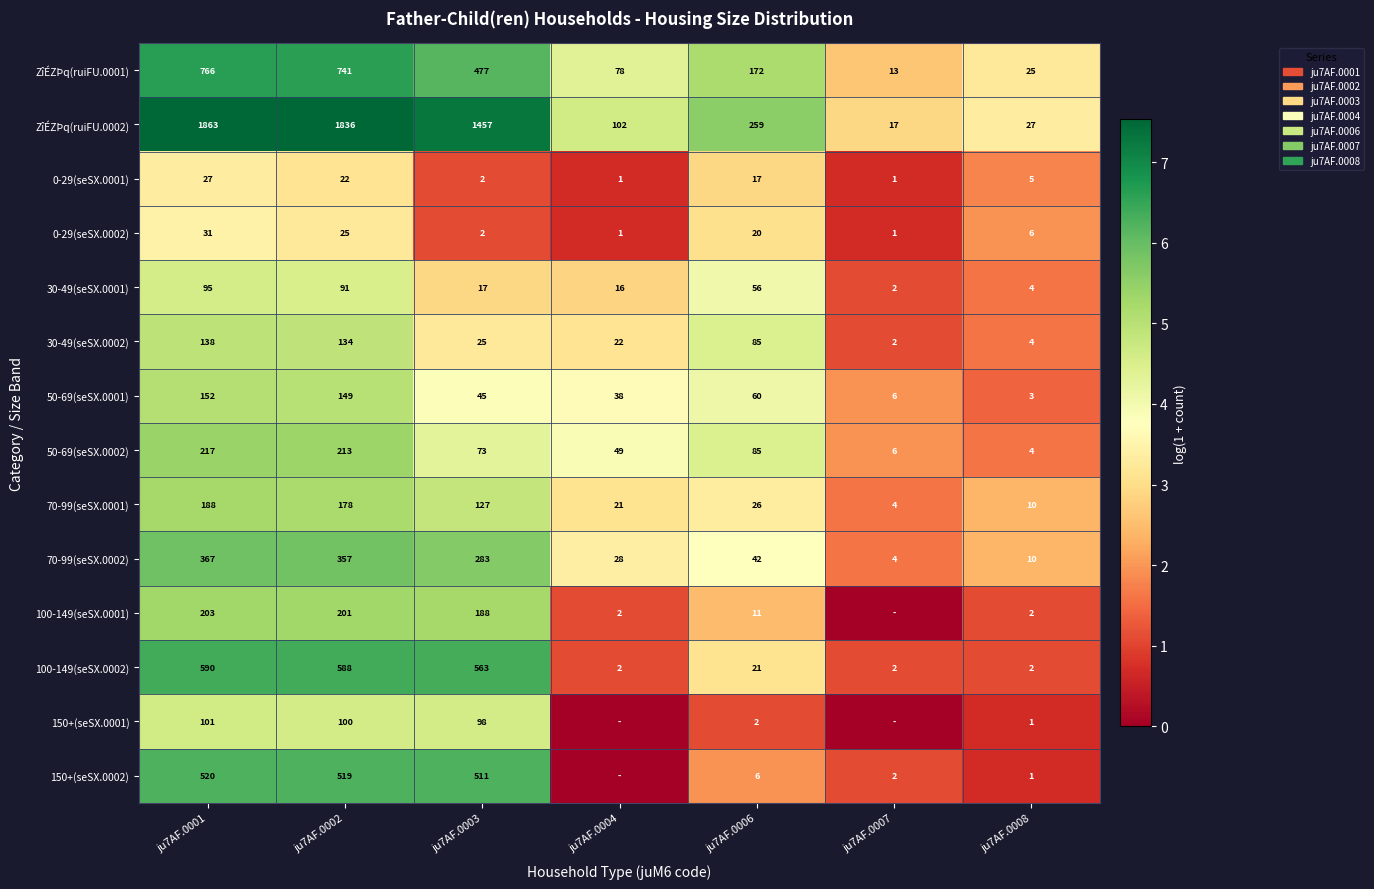

At which label is 50-69(seSX.0002) closest to 110?

ju7AF.0006